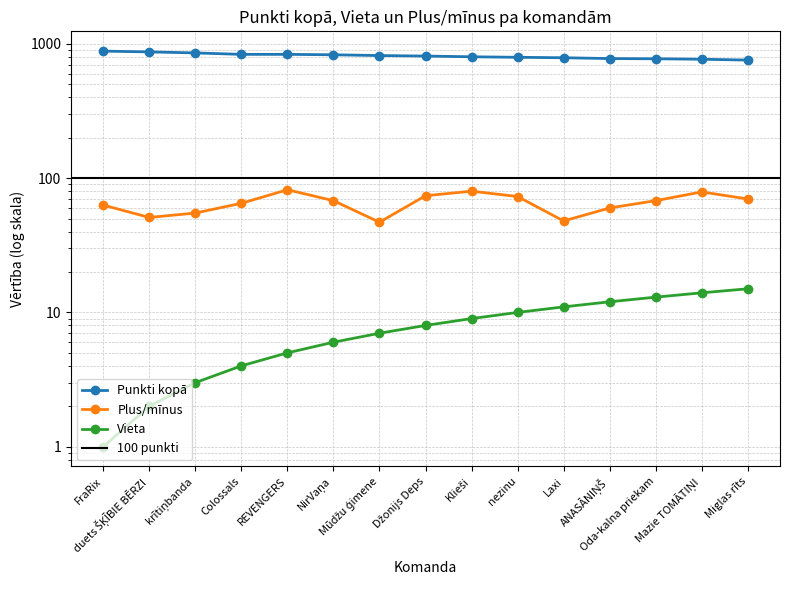

Reading left to right, transcribe all the data shown in this chart.

Punkti kopā: 884	872	857	836	836	830	819	812	802	795	789	778	775	769	758
Vieta: 1	2	3	4	5	6	7	8	9	10	11	12	13	14	15
Plus/mīnus: 63	51	55	65	82	68	47	74	80	73	48	60	68	79	70